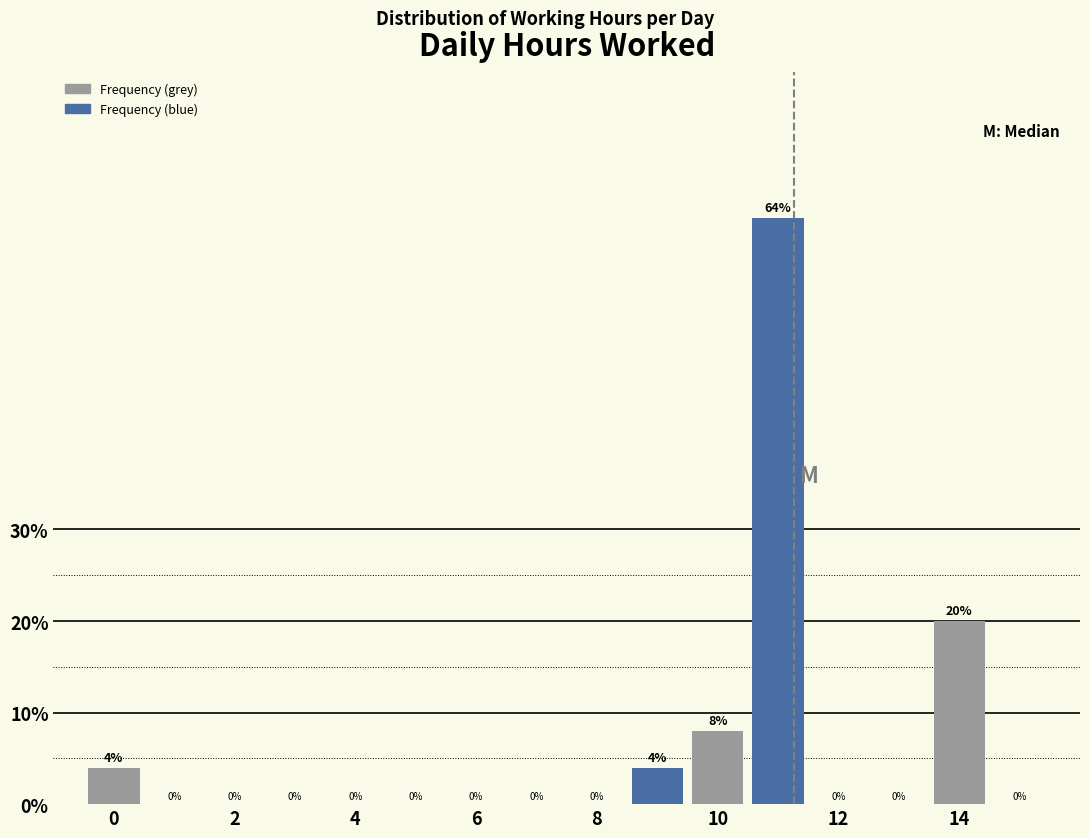

Which range on the x-axis has the tallest bar?

10.5 to 11.5